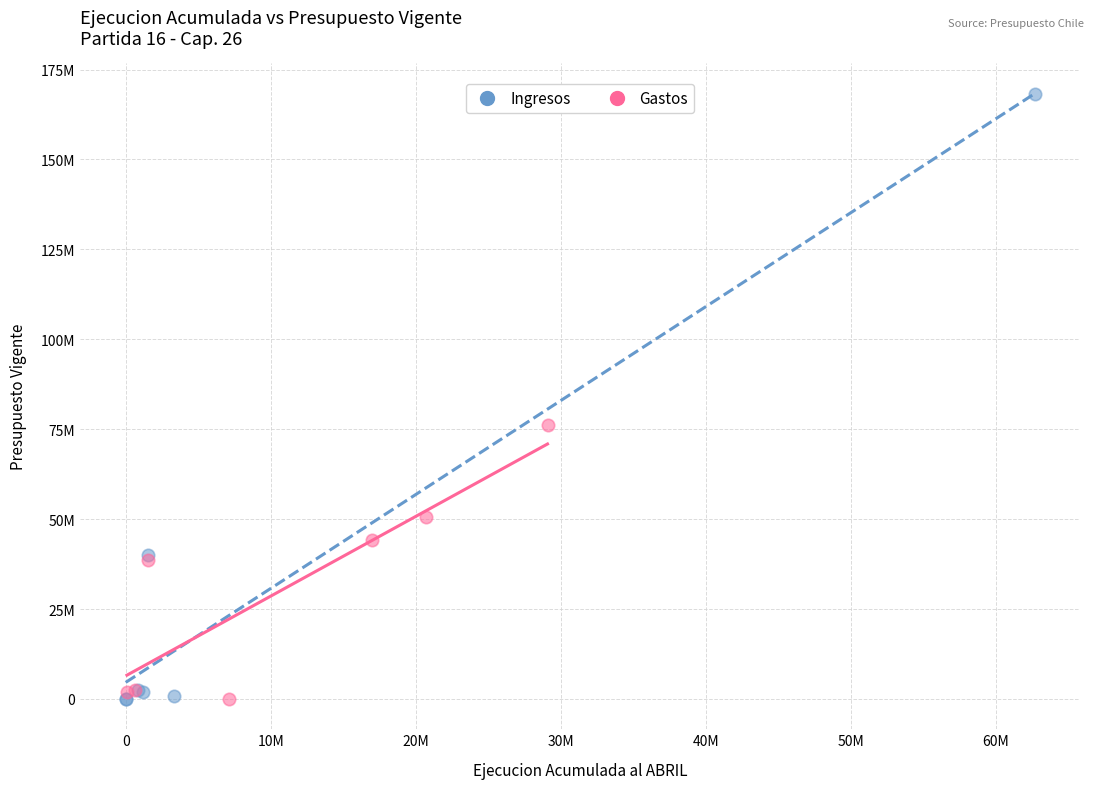

What are all the series names shown in the legend?

Ingresos, Gastos